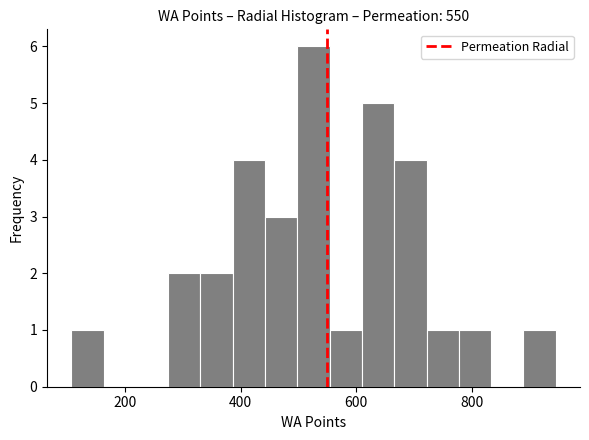

Around what value on the x-axis is the tallest bar? Give the approximate position of its centre, as read against the axis.

520